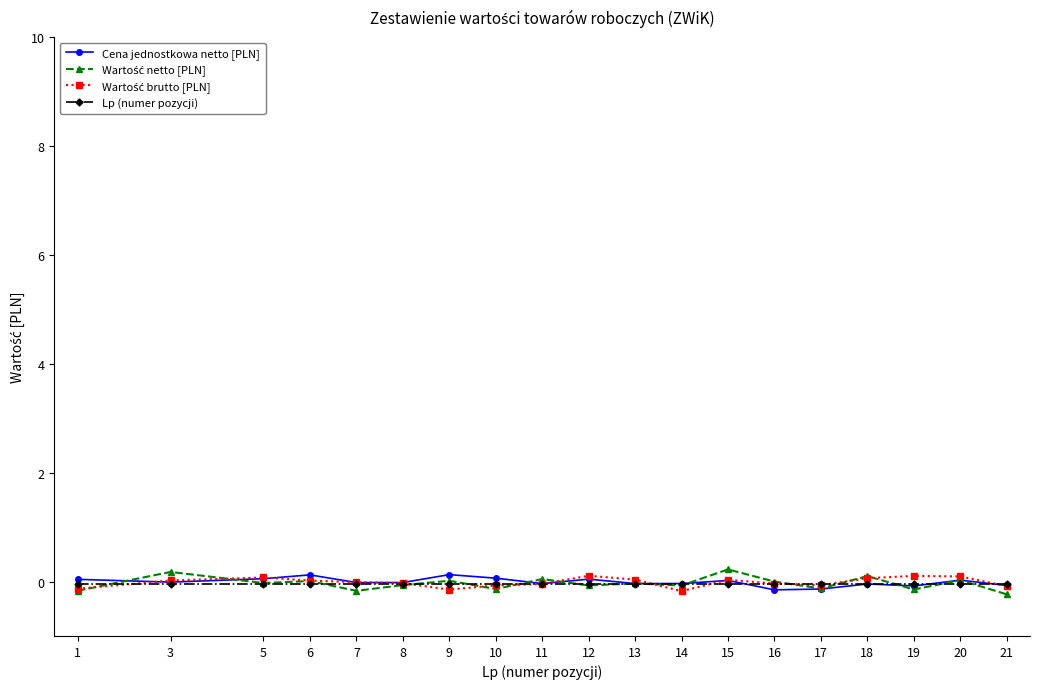

What is the sum of the Lp (numer pozycji) values at 3 and 1?

-0.1